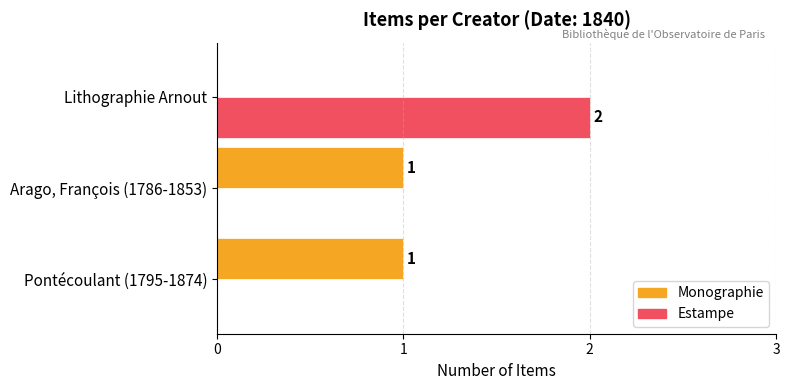

Is the value of Monographie at Lithographie Arnout greater than the value of Estampe at Lithographie Arnout?

No